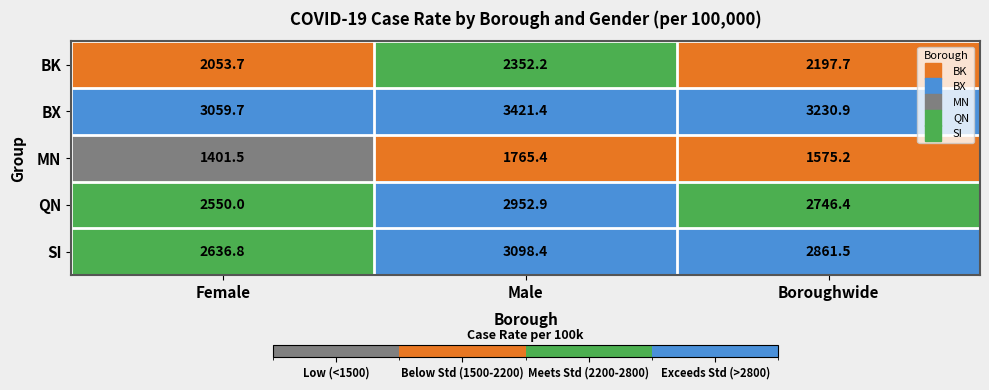

Is it true that SI equals 4386.8 at Boroughwide?

False